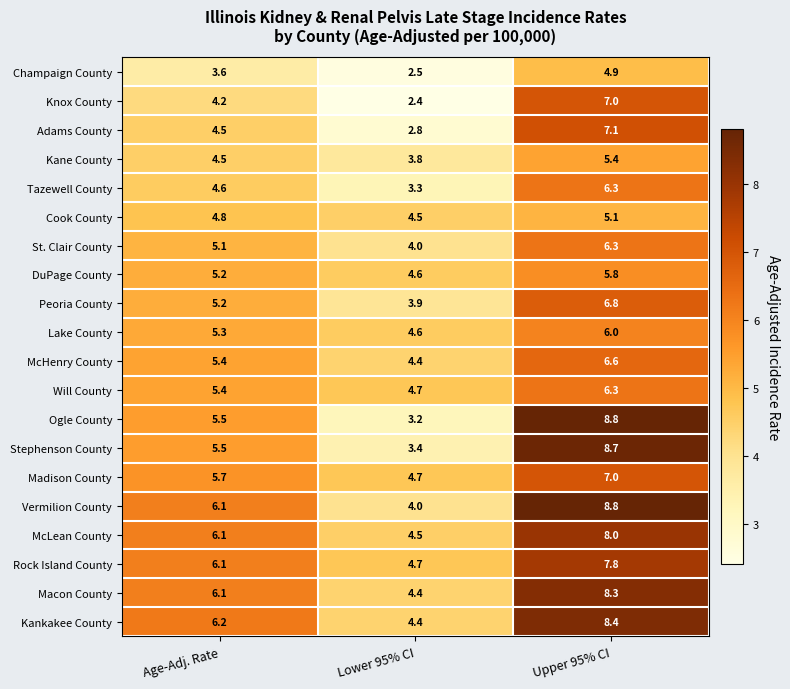

What is the spread (max minus min) of values at Upper 95% CI?

3.9